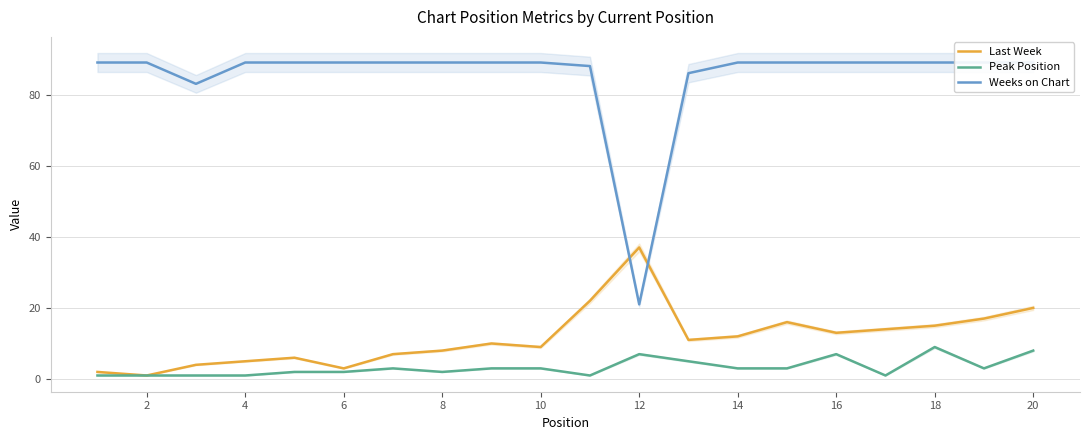

The Peak Position series shows 1 at 4. True or false?

True